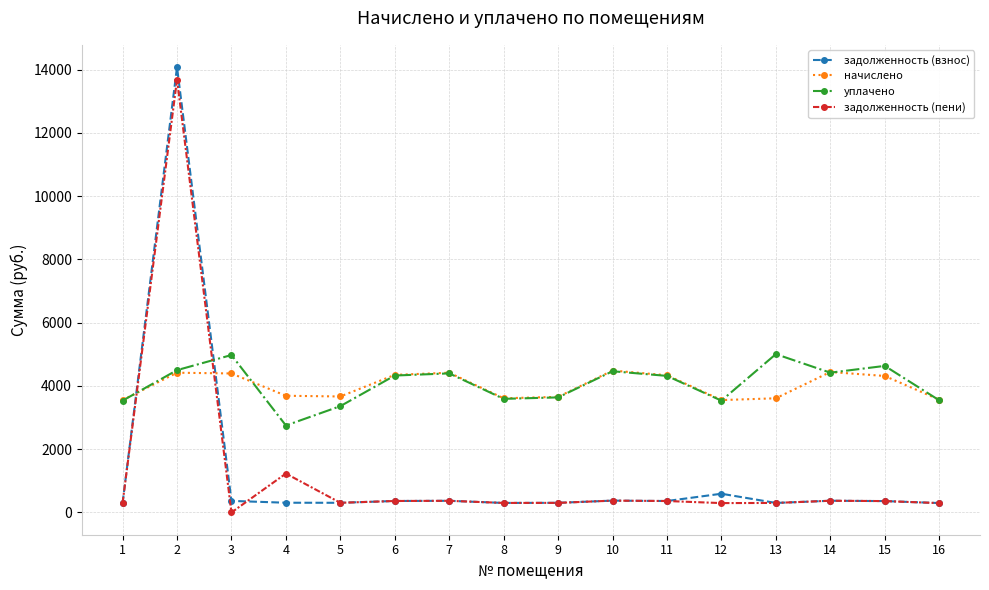

What is the maximum value shown in the chart?

14082.1